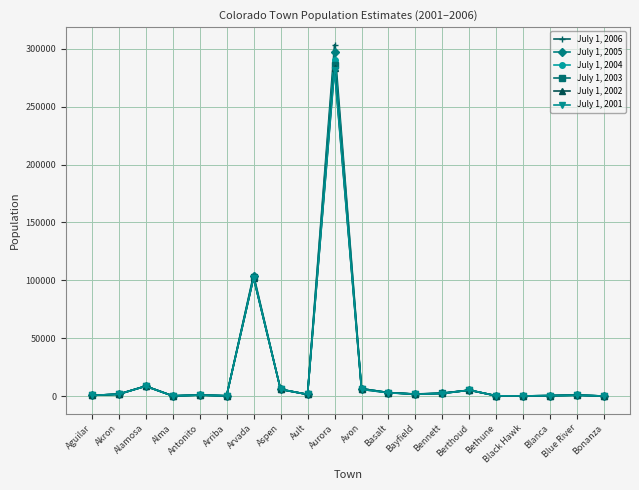

At which category does July 1, 2003 reach its first local peak?

Alamosa